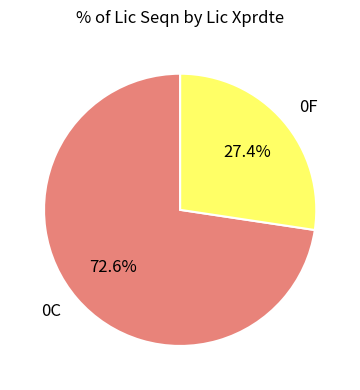

What portion of the pie excludes 0F?

72.6%